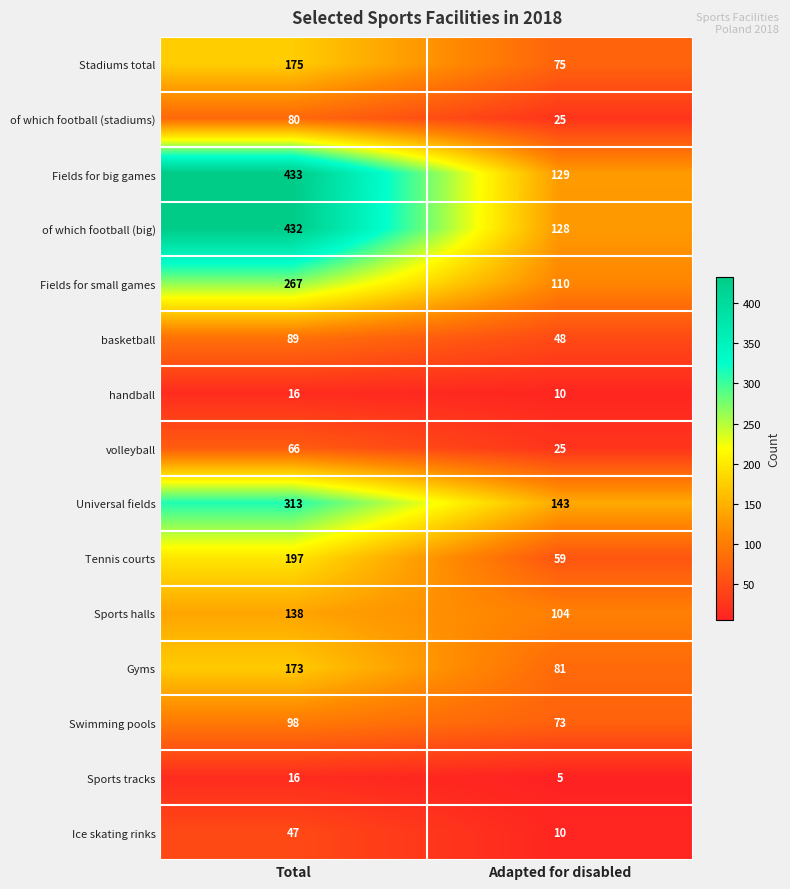

What is the spread (max minus min) of values at Total?

417